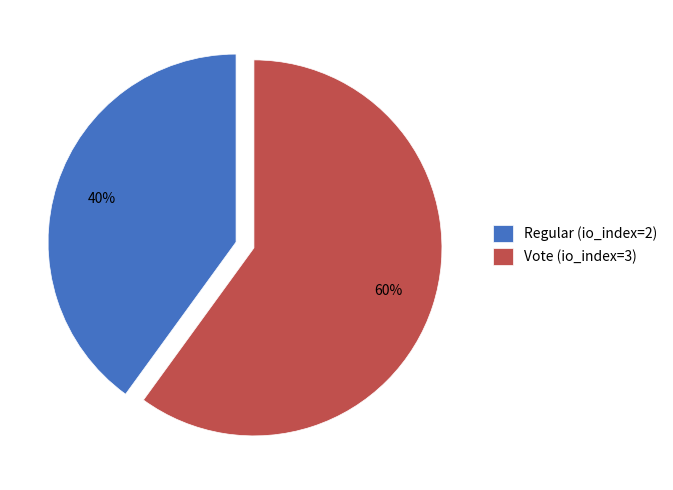

Is it true that Vote (io_index=3) is 48% of the pie?

False